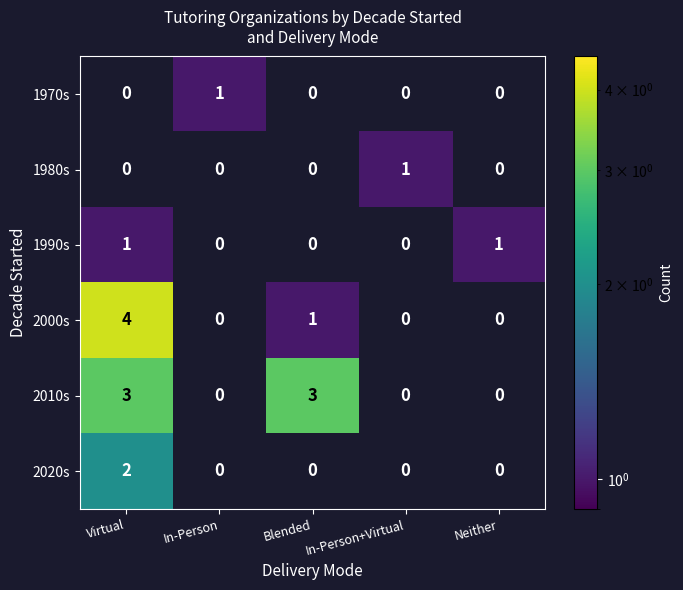

What is the sum of all 2010s values?

6